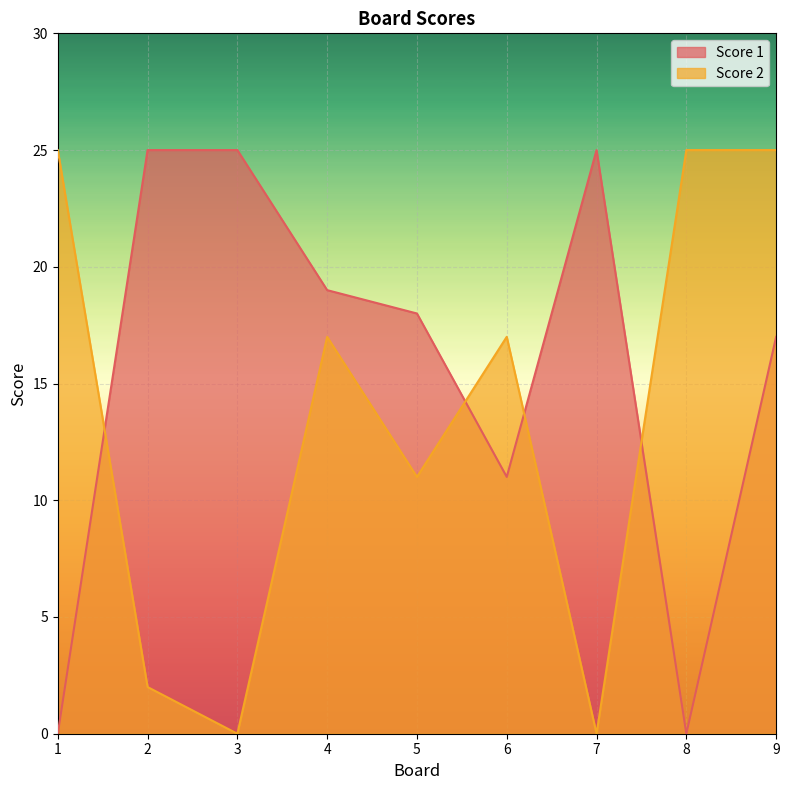

At which category does Score 2 reach its first local peak?

4